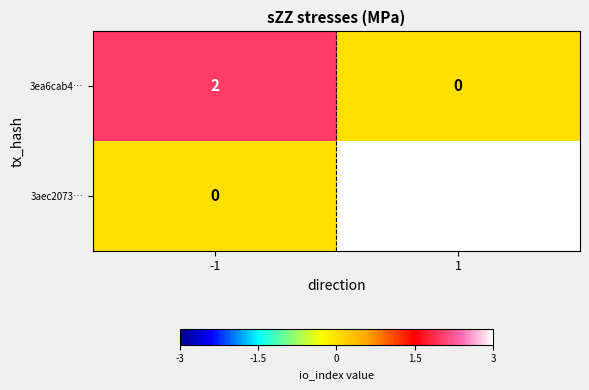

Rank the series at 1 from lowest to highest value.

3ea6cab4…, 3aec2073…